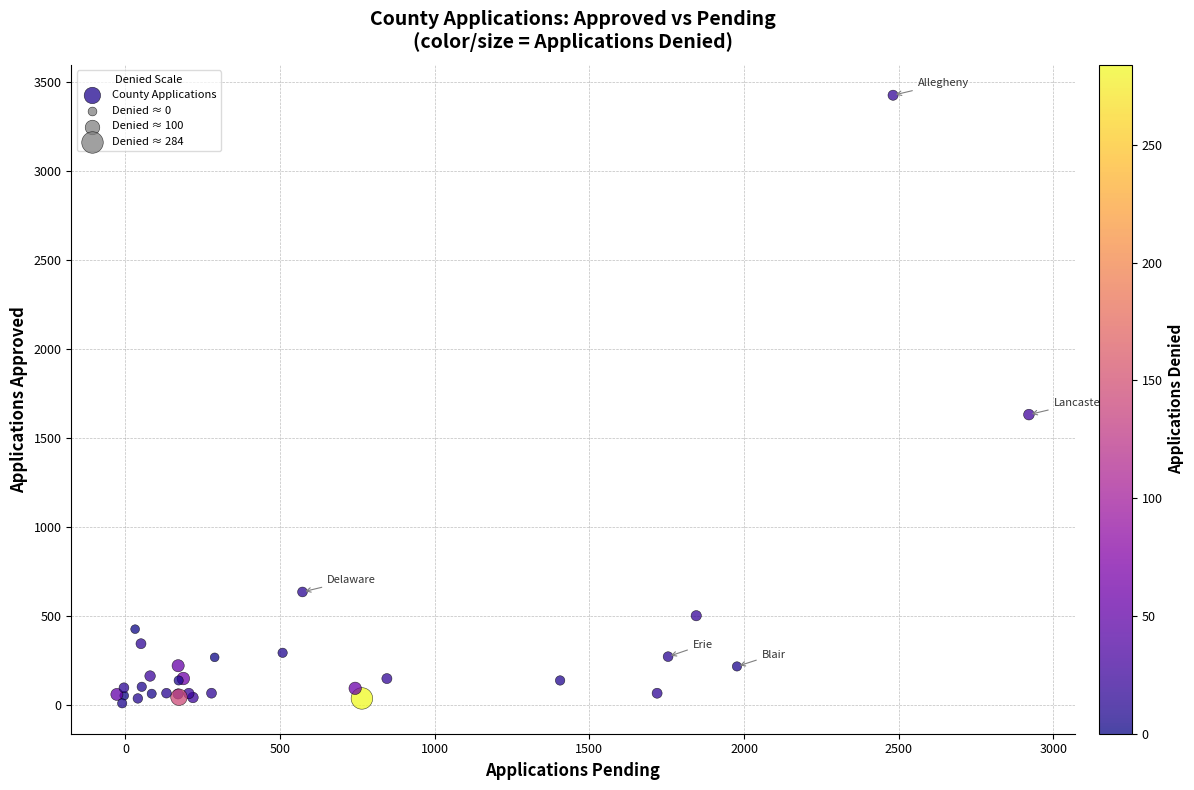

What Y value in the scatter plot is closest to 1718?

1632.3